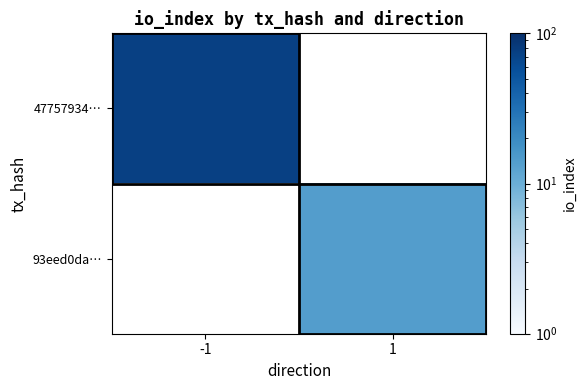

What is the smallest value displayed?

14.0